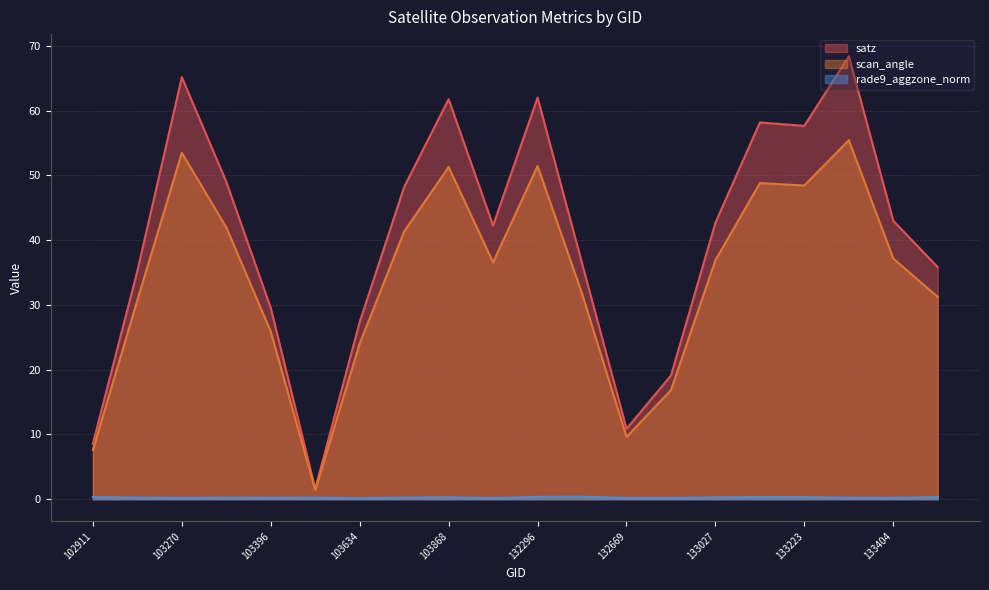

Reading right to left, transcribe all the data shown in this chart.

satz: 35.8	43.0	68.4	57.6	58.2	42.7	19.1	10.9	36.4	62.0	42.3	61.8	48.2	27.4	1.6	29.5	49.0	65.2	35.2	8.6
scan_angle: 31.2	37.2	55.4	48.4	48.8	36.9	16.8	9.6	31.7	51.5	36.6	51.3	41.3	24.0	1.4	25.9	42.0	53.5	30.7	7.6
rade9_aggzone_norm: 0.3	0.2	0.2	0.3	0.3	0.3	0.2	0.2	0.4	0.4	0.1	0.3	0.2	0.1	0.2	0.2	0.2	0.2	0.2	0.3